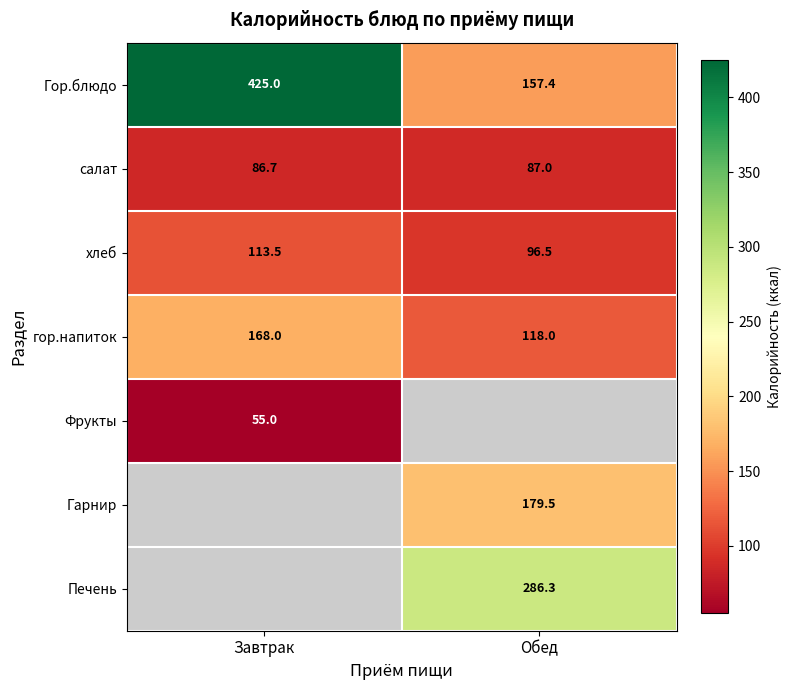

List the labels in order of салат value, largest first.

Обед, Завтрак